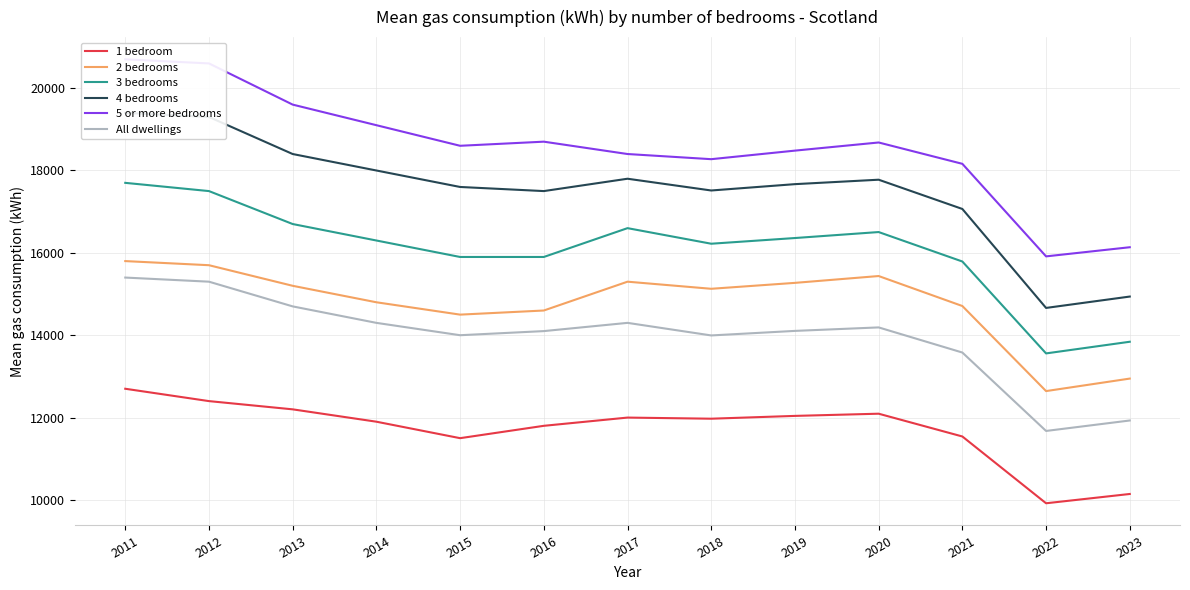

Is the value of 5 or more bedrooms at 2015 greater than the value of 1 bedroom at 2020?

Yes